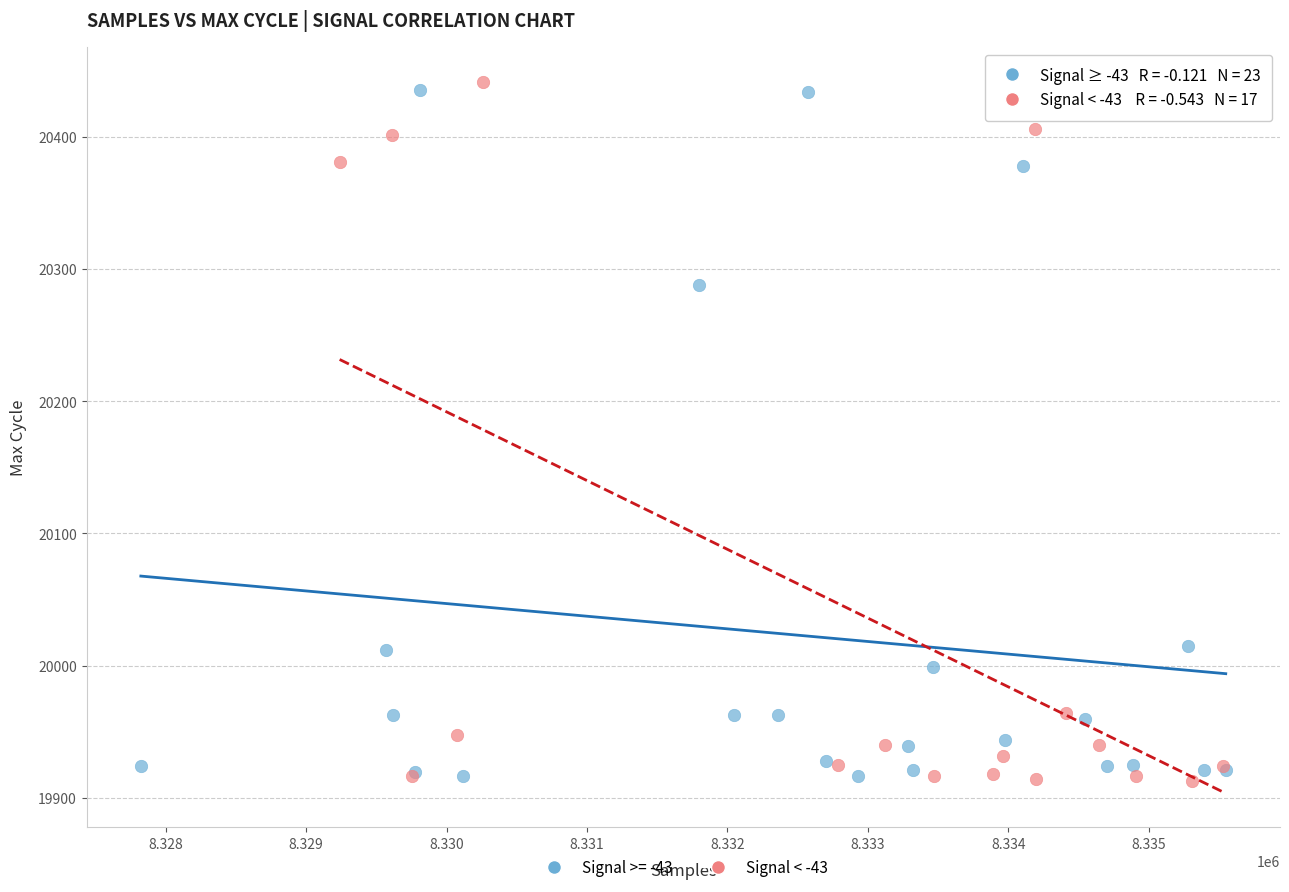

What are all the series names shown in the legend?

Signal >= -43, Signal < -43